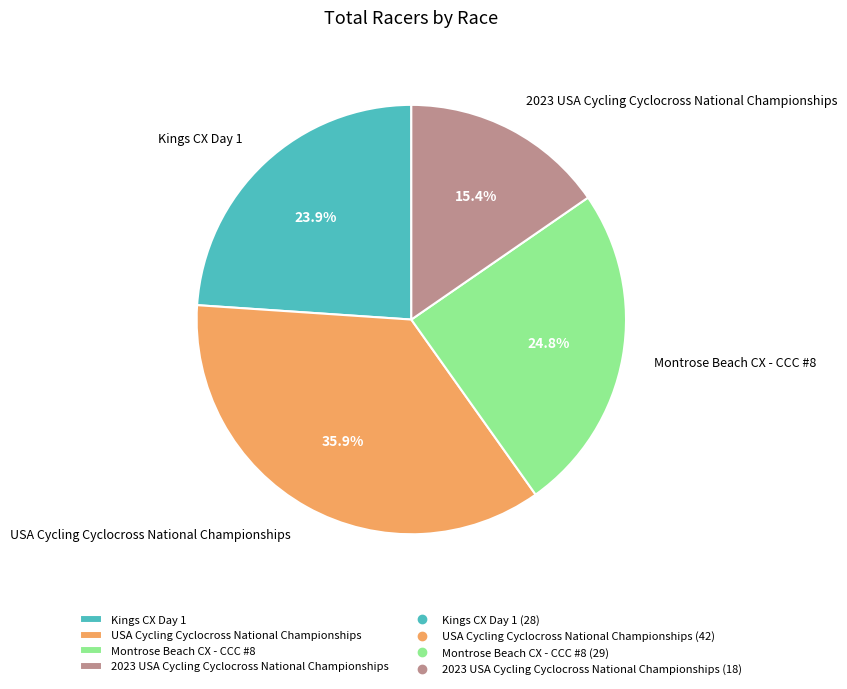

How many slices are in this pie chart?

4